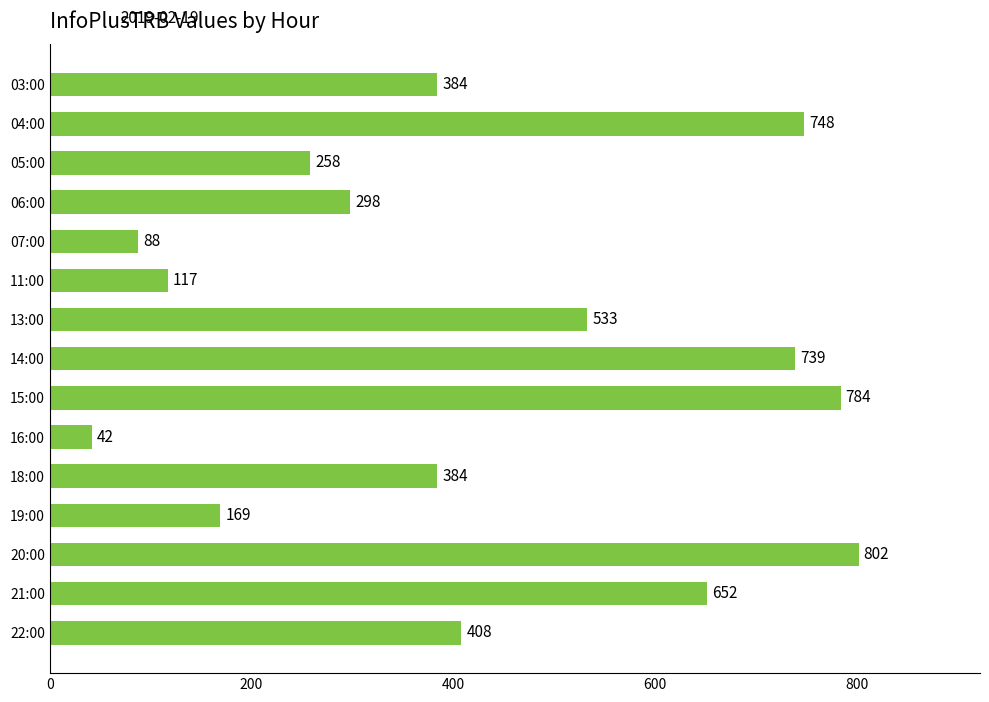

What is the difference between the second highest and minimum values?

742